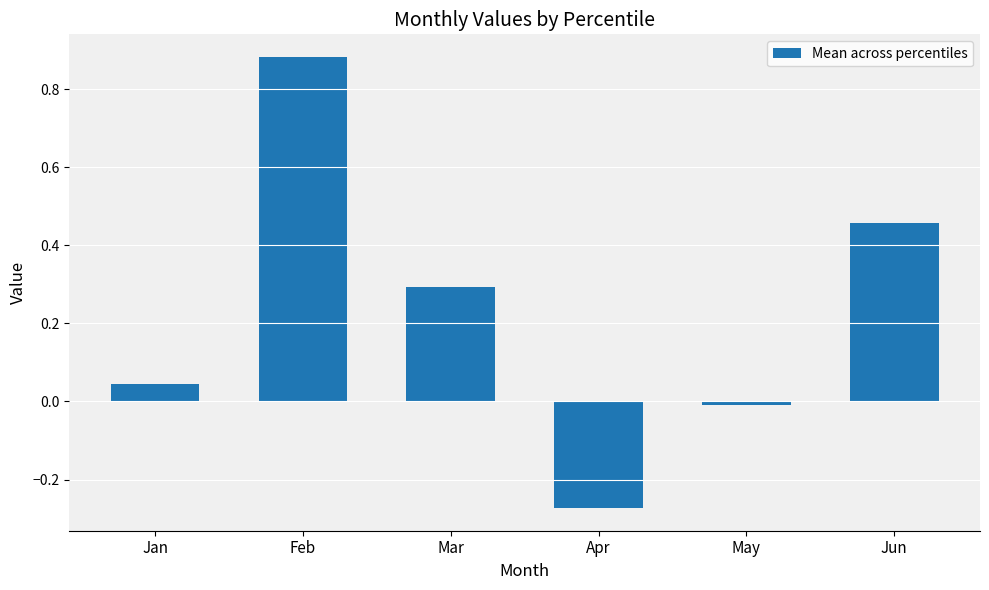

Which has a higher value, Apr or Mar?

Mar